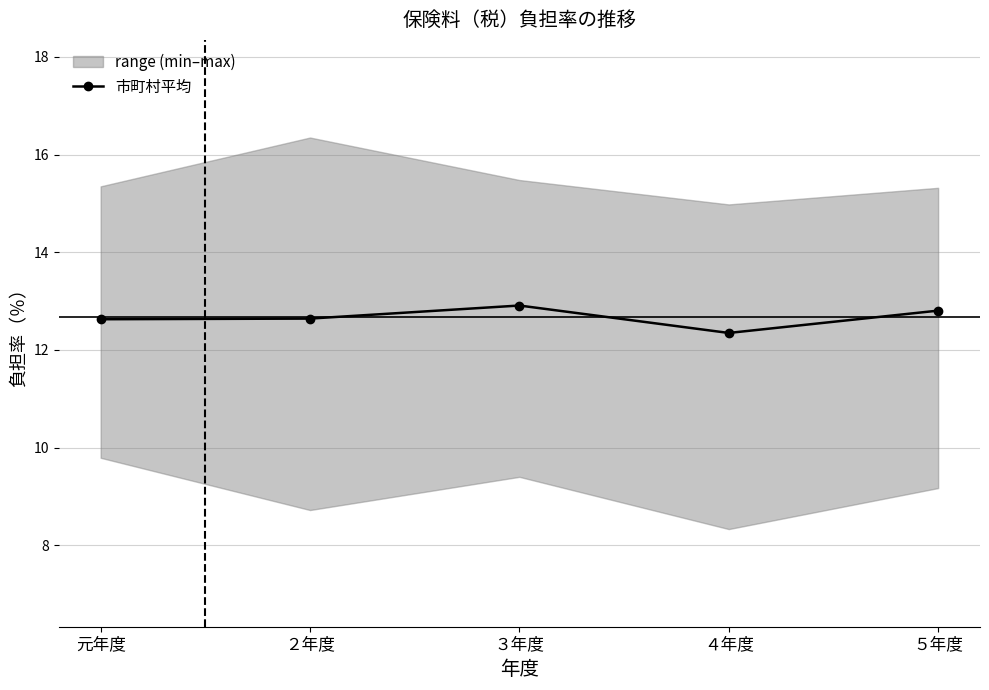

At which label is the value closest to 12?

４年度